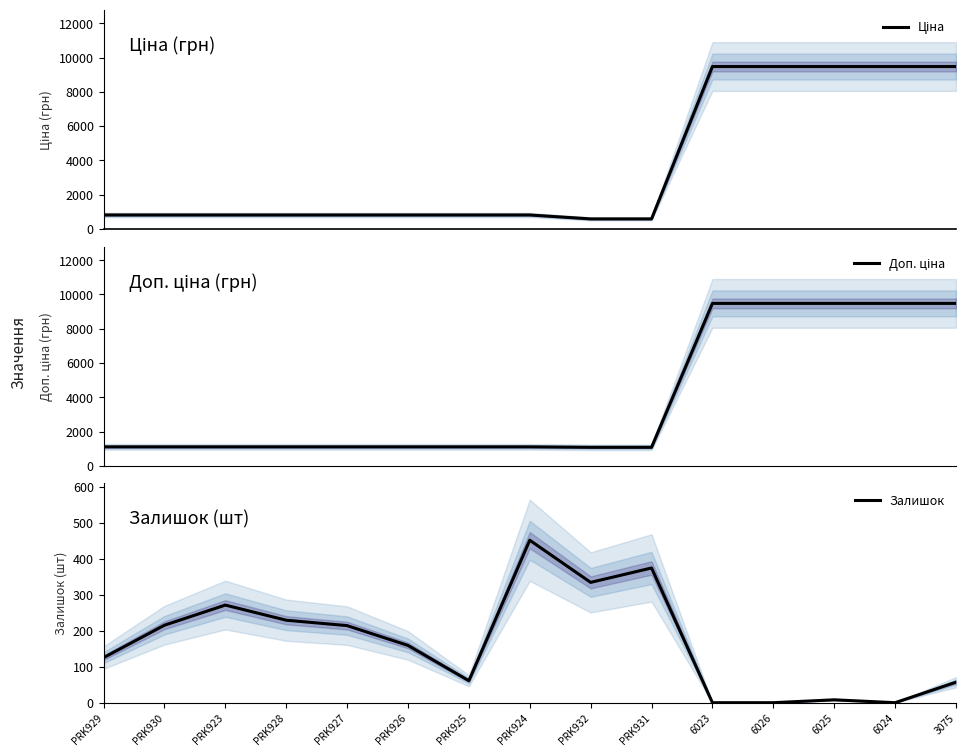

True or false: Доп. ціна and Ціна intersect in this chart.

False